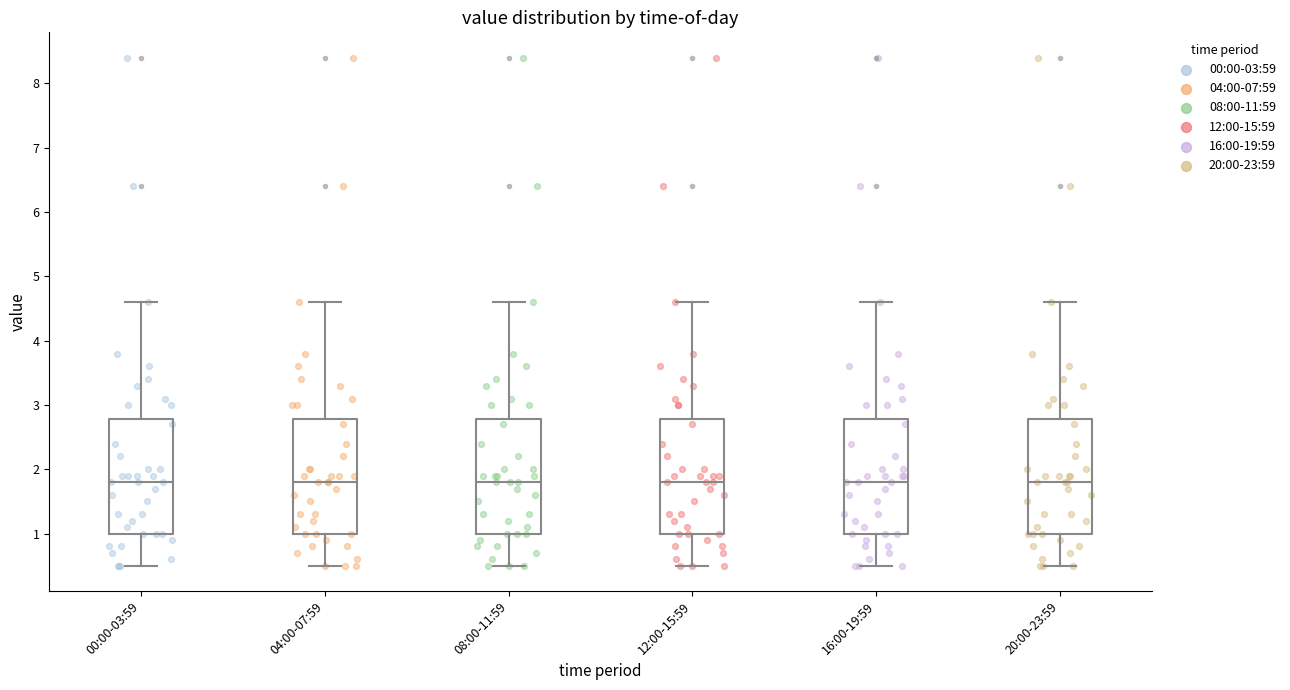

Where does the median line of the box for 04:00-07:59 sit on the y-axis? The values are not printed on the chart, so give them approximately, as read against the axis.

1.8